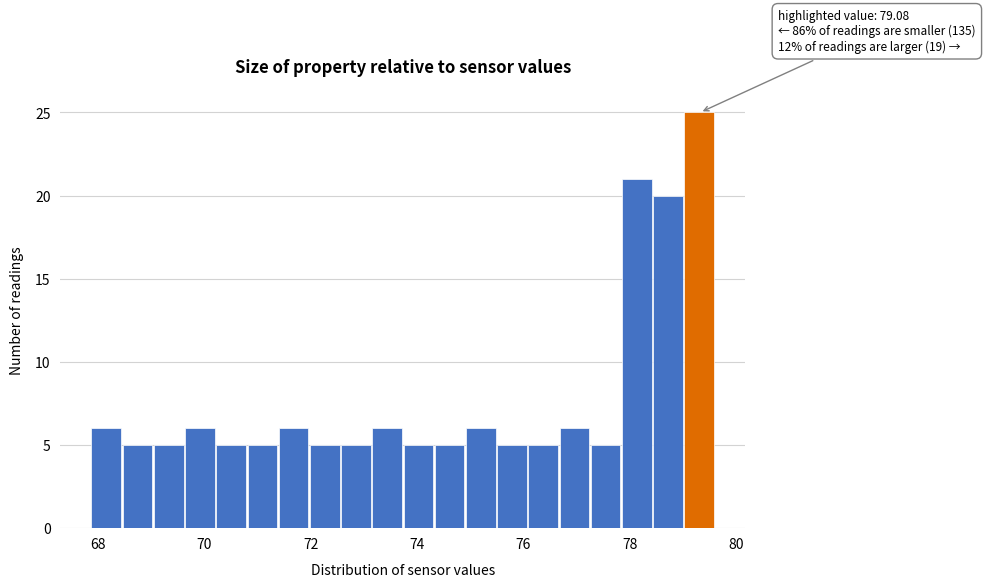

Around what value on the x-axis is the tallest bar? Give the approximate position of its centre, as read against the axis.

79.4